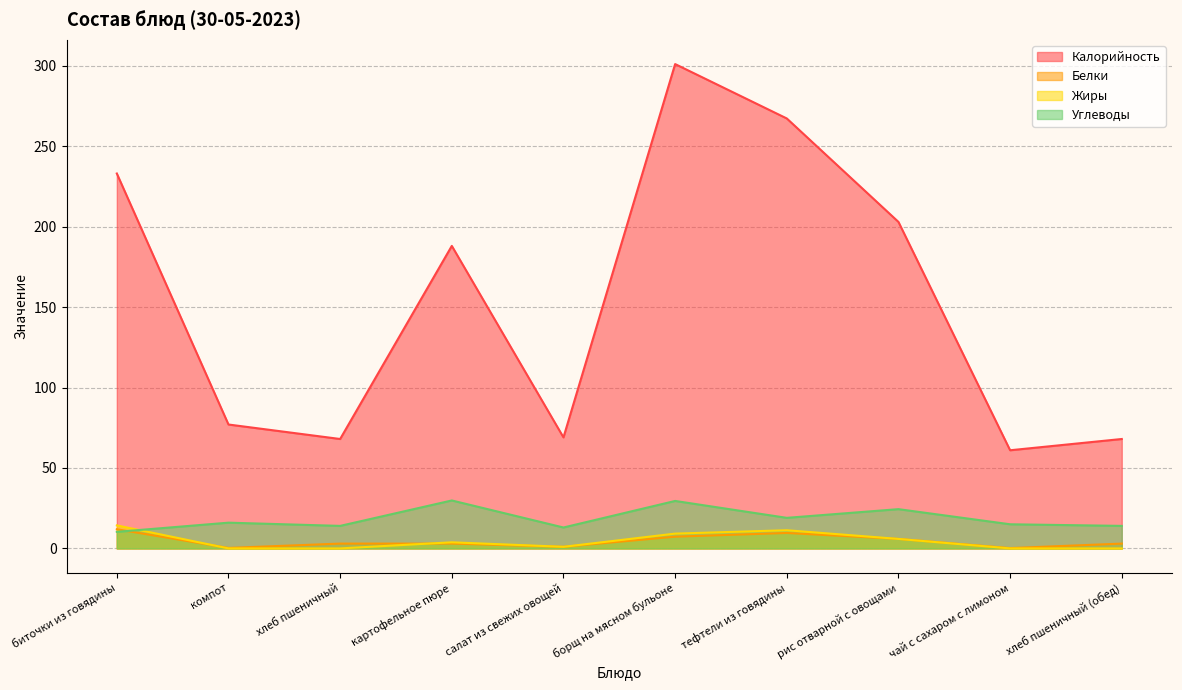

What is the difference between the maximum and minimum values in the Углеводы series?

19.5